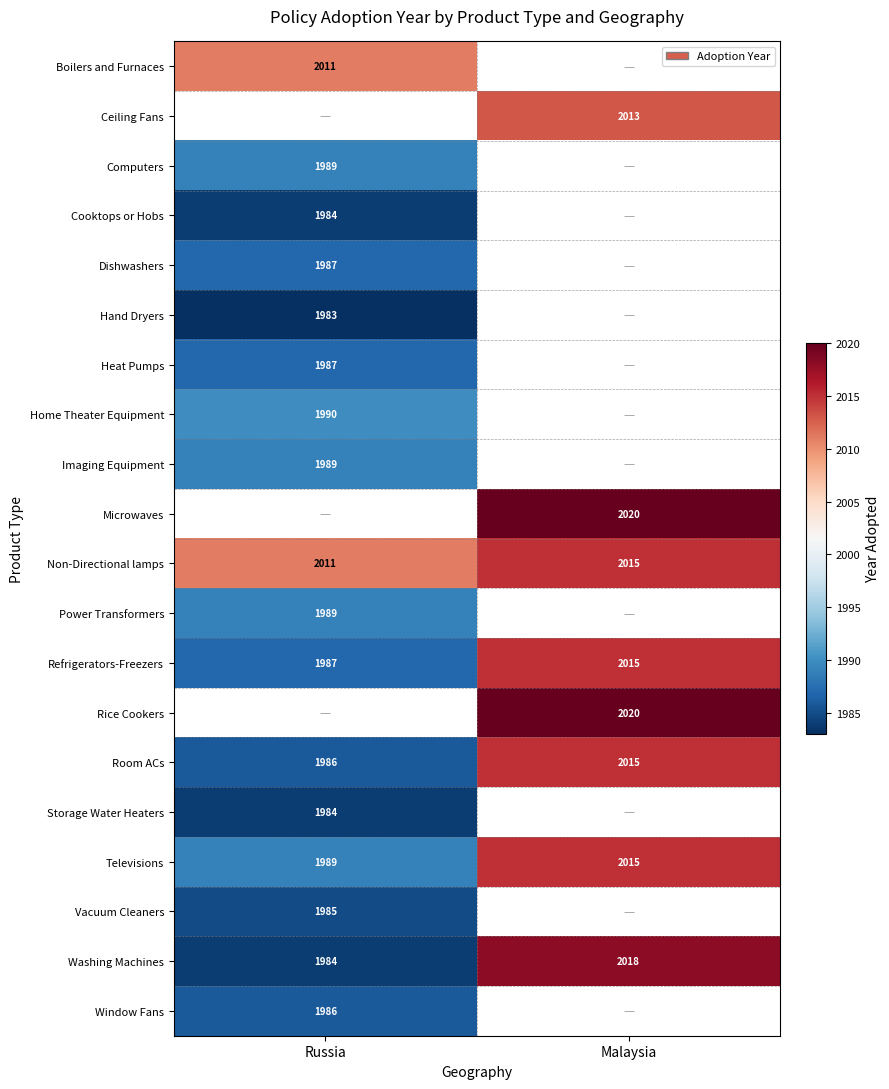

True or false: Refrigerators-Freezers has a value of 705.1 at Malaysia.

False